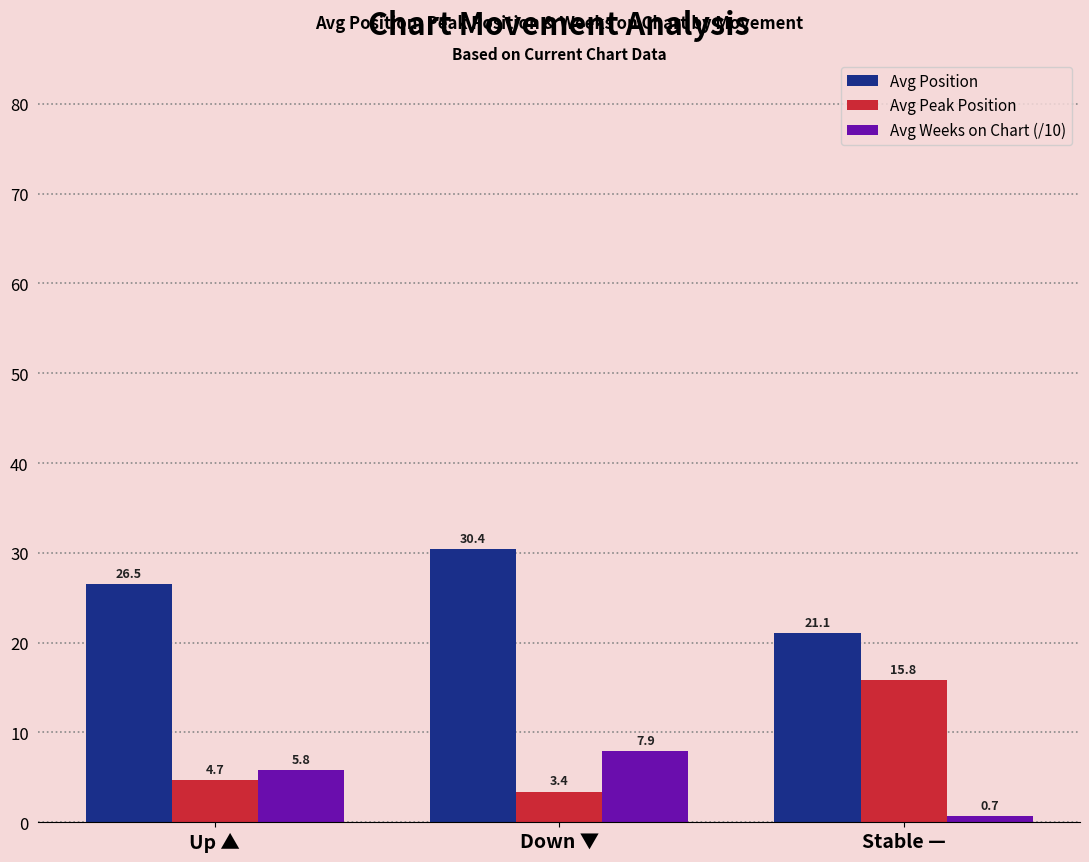

What is the minimum value shown in the chart?

0.7